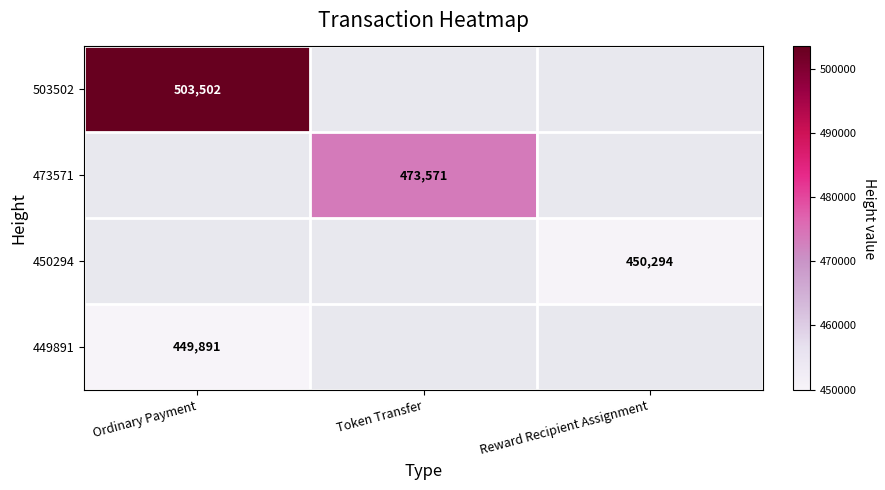

True or false: 503502 has a value of 761947 at Ordinary Payment.

False